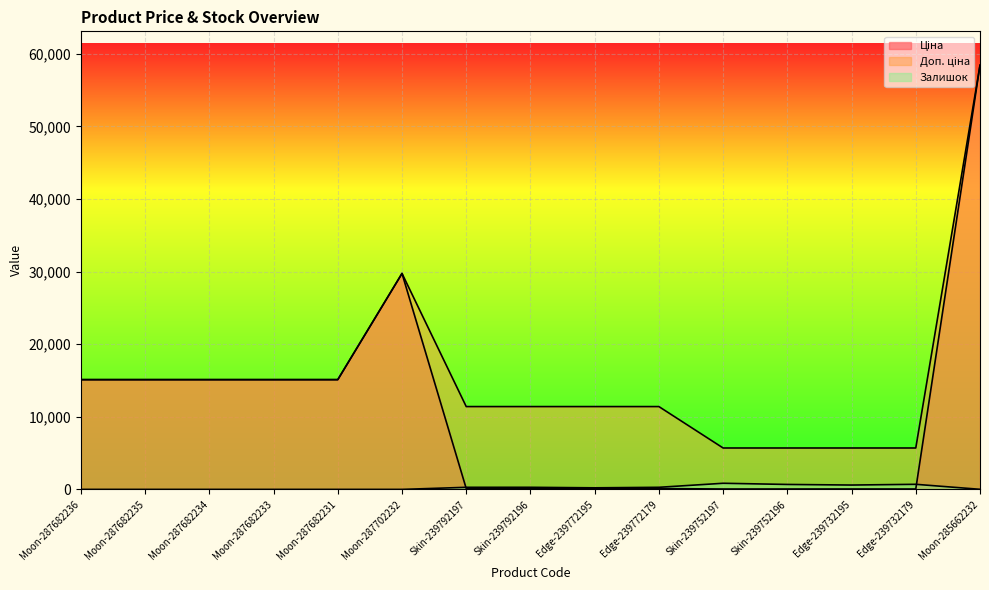

What position from the left is Moon-287682231?

5